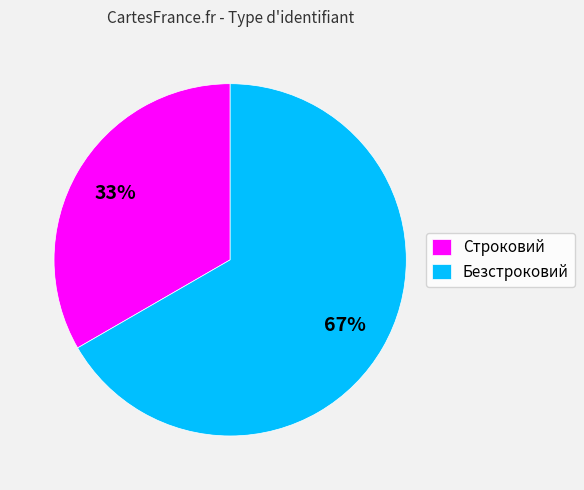

Which category has the smallest portion of the pie?

Строковий